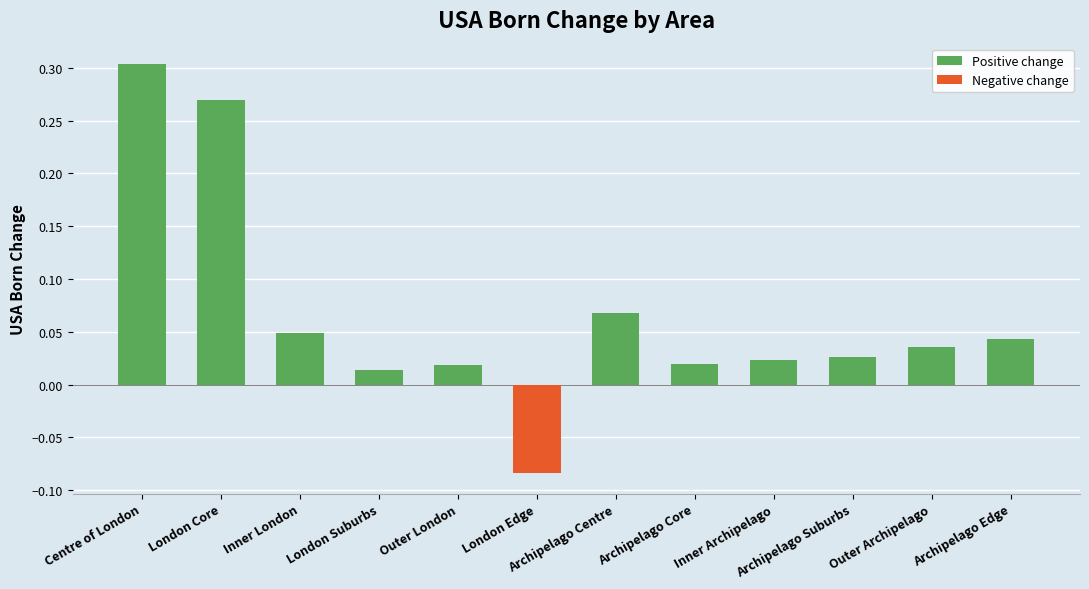

Where does the data first go above 0?

Centre of London